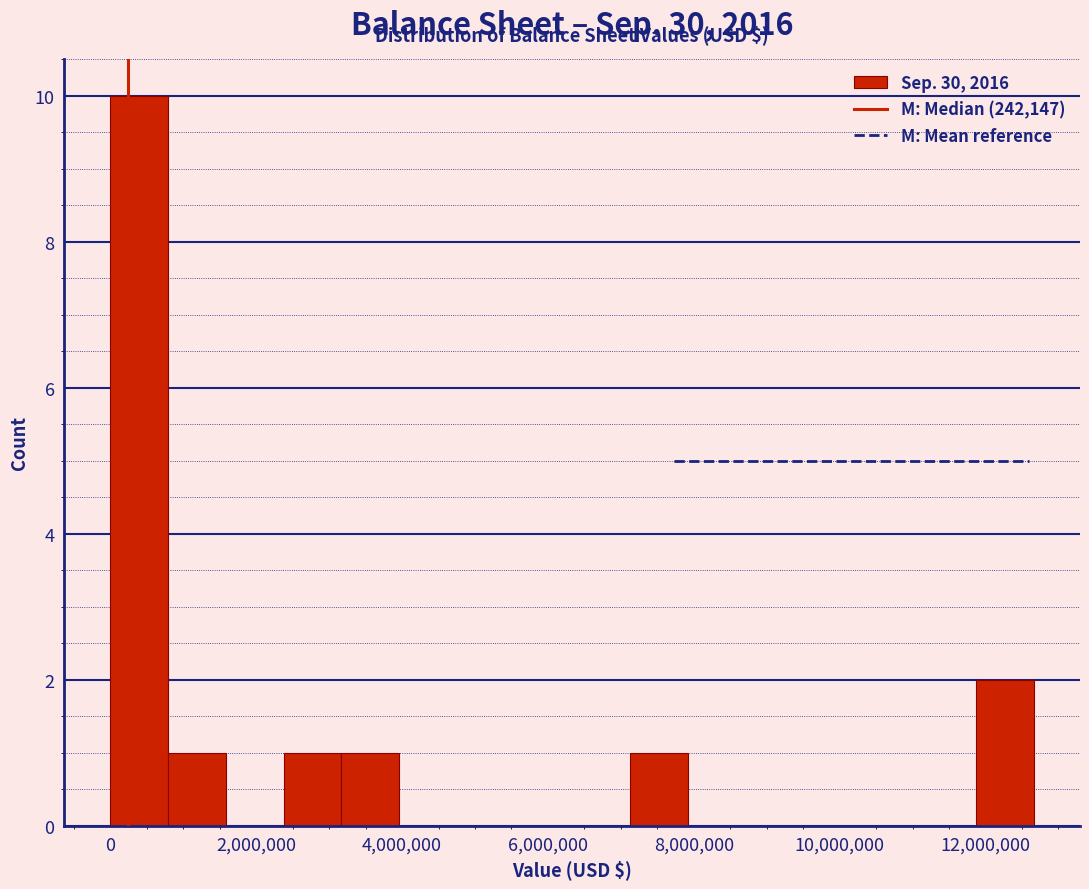

Around what value on the x-axis is the tallest bar? Give the approximate position of its centre, as read against the axis.

400000